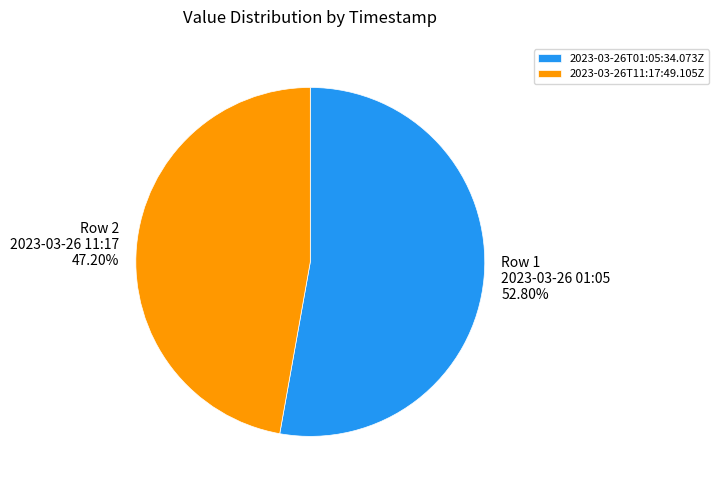

Does 2023-03-26T11:17:49.105Z represent more than half of the total?

No